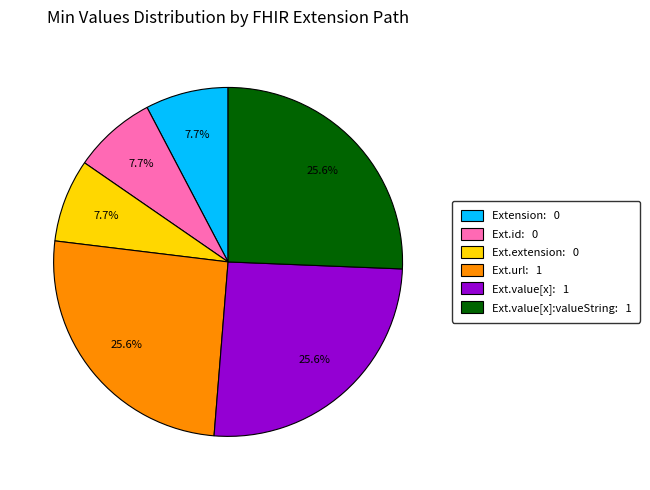

Count the number of slices in the pie.

6